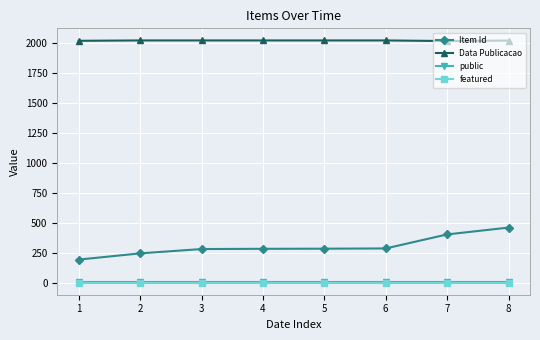

Does the chart display data point markers on the line(s)?

Yes